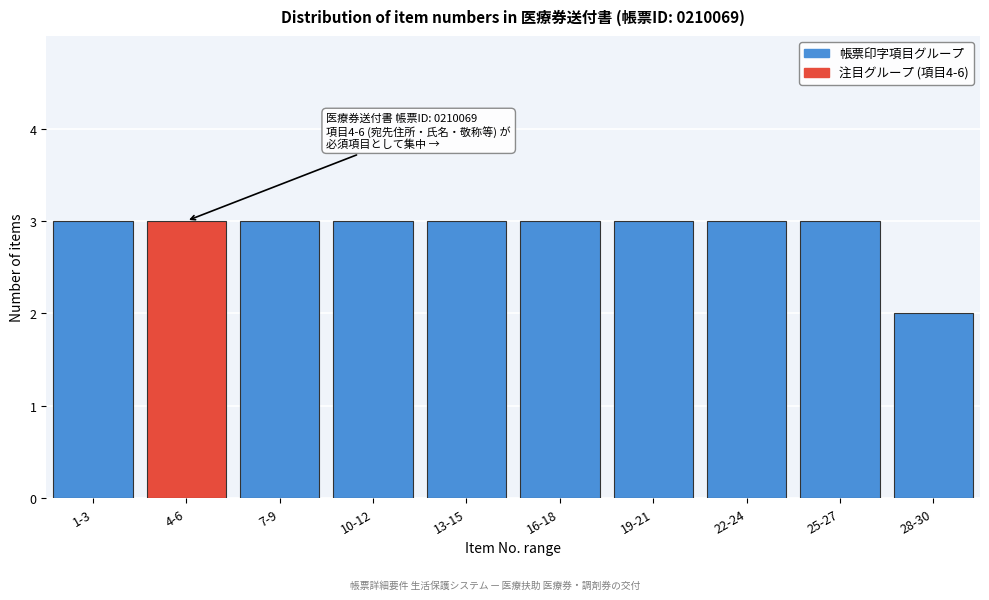

Reading right to left, list all the values displayed in this chart.

2	3	3	3	3	3	3	3	3	3